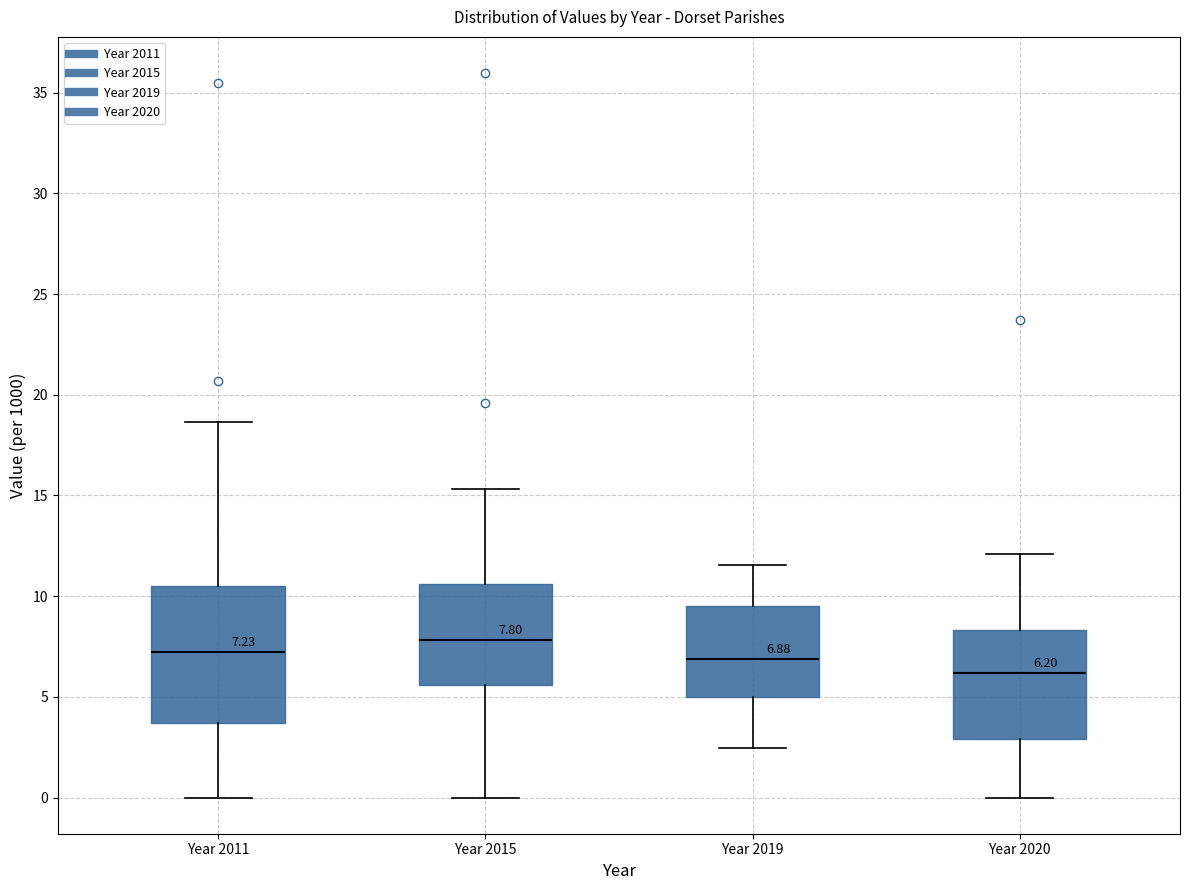

Which box's median line is the lowest?

Year 2020